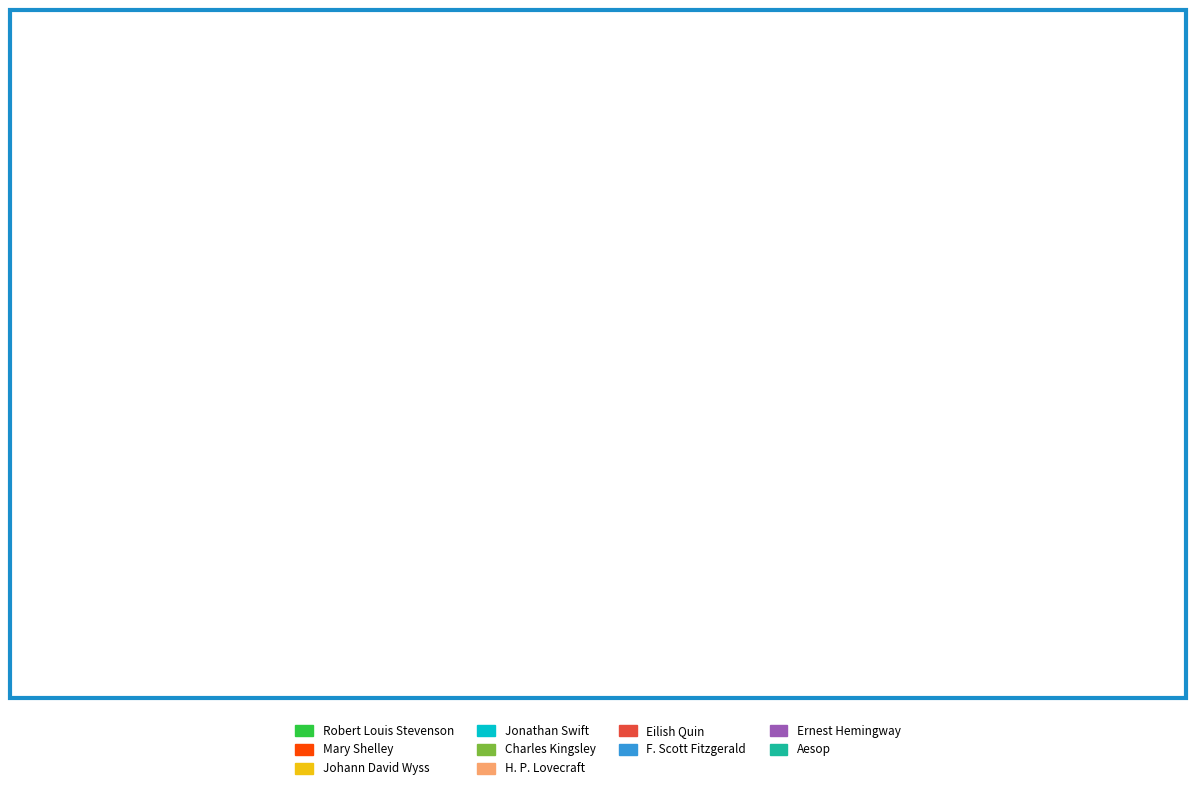

To the nearest percent, what is the combined percentage of Eilish Quin and Aesop?

28%